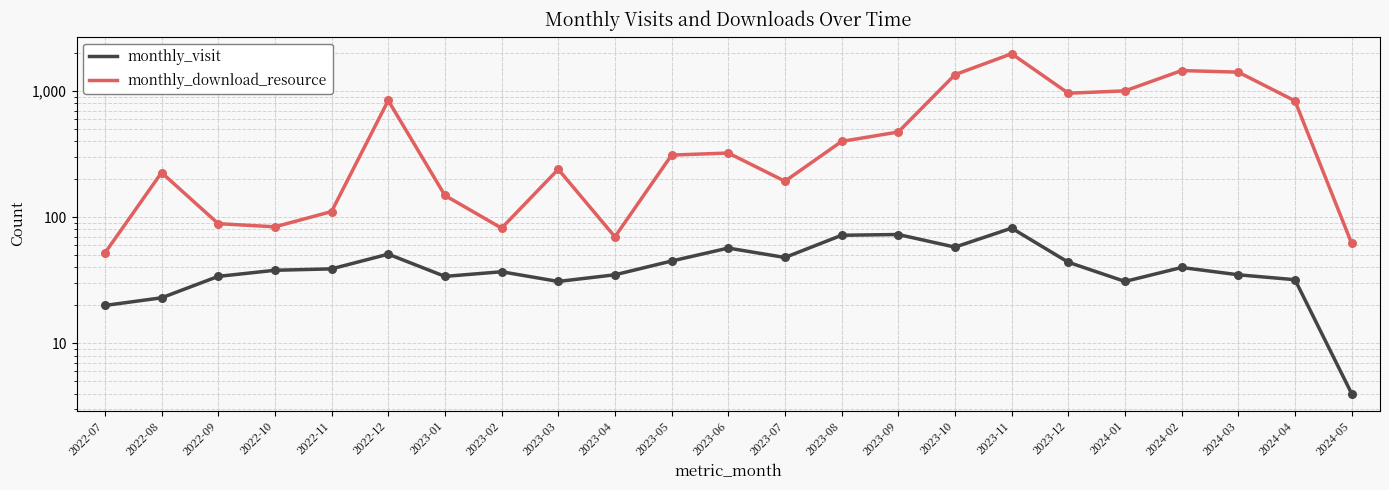

Which series reaches the minimum Y coordinate?

monthly_visit